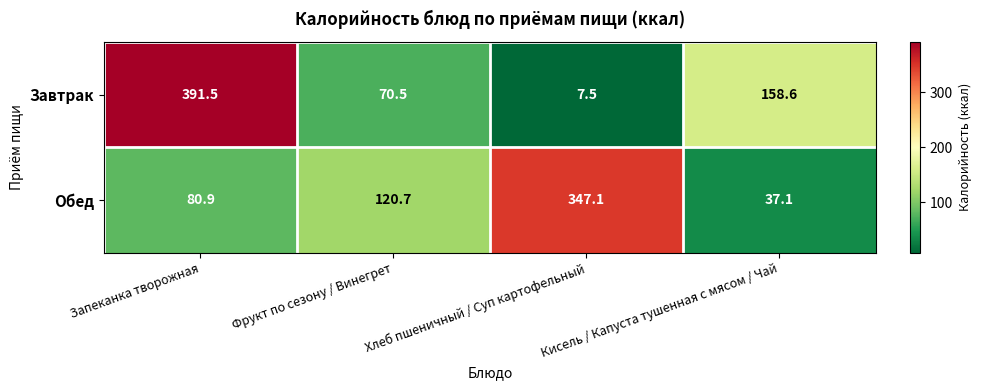

At which label is Обед closest to 192?

Фрукт по сезону / Винегрет